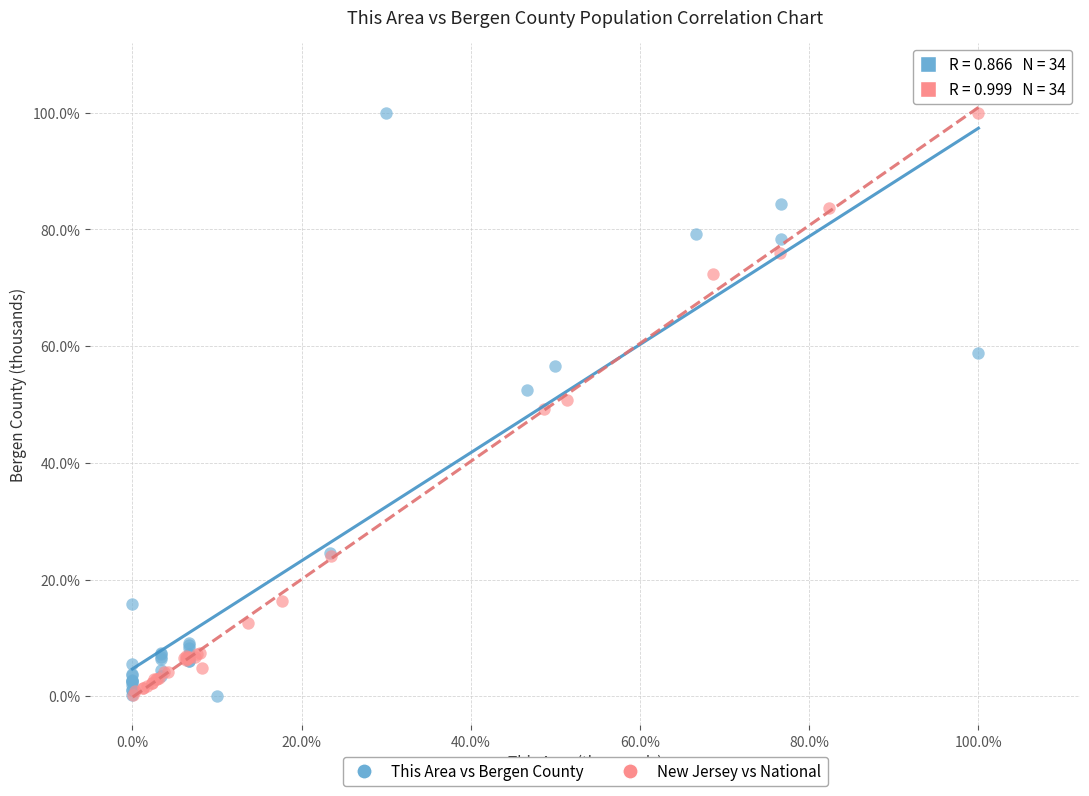

What are all the series names shown in the legend?

This Area vs Bergen County, New Jersey vs National